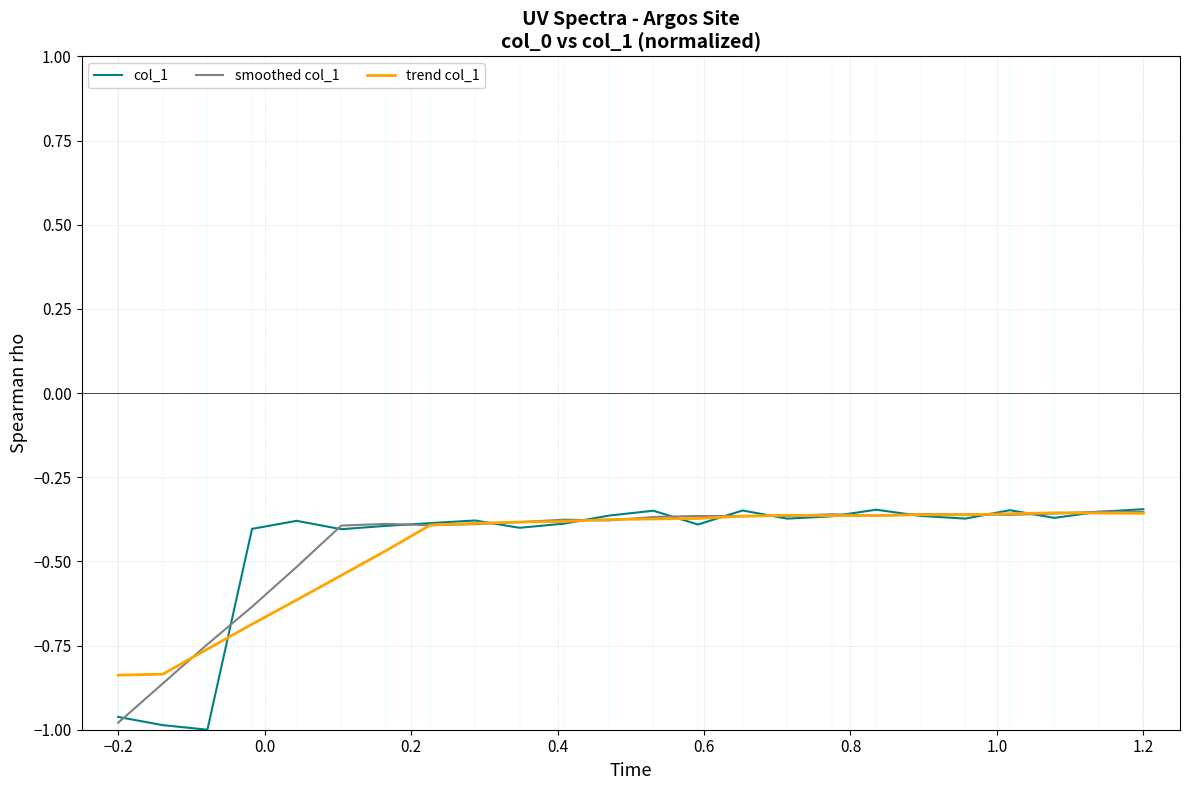

Which series has the largest range (max minus min)?

col_1